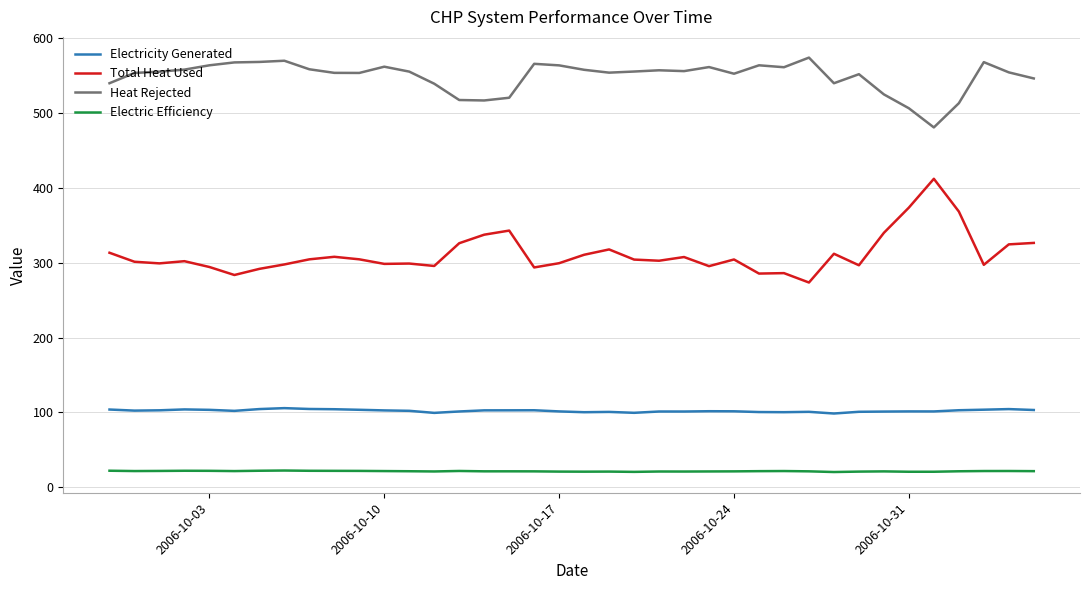

What is the sum of all Electricity Generated values?

3879.8